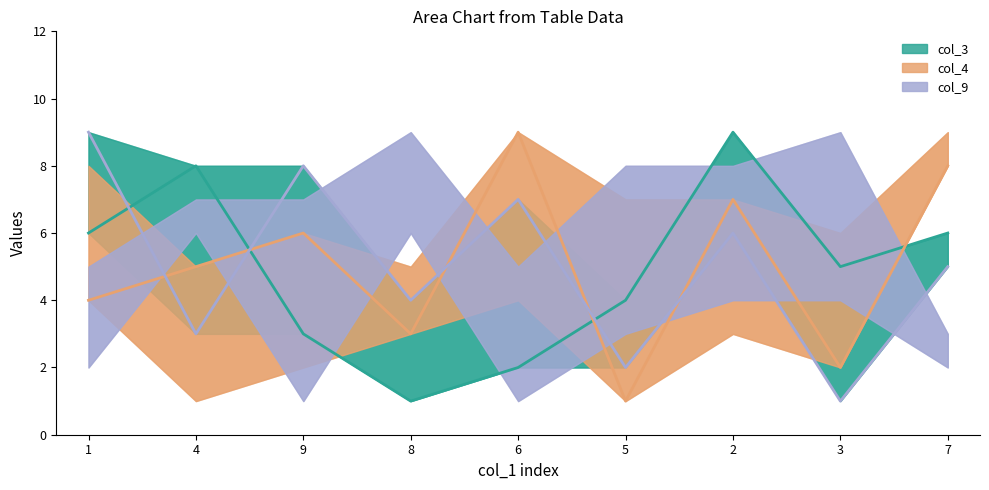

Where does the col_4 line series first go above 5?

9